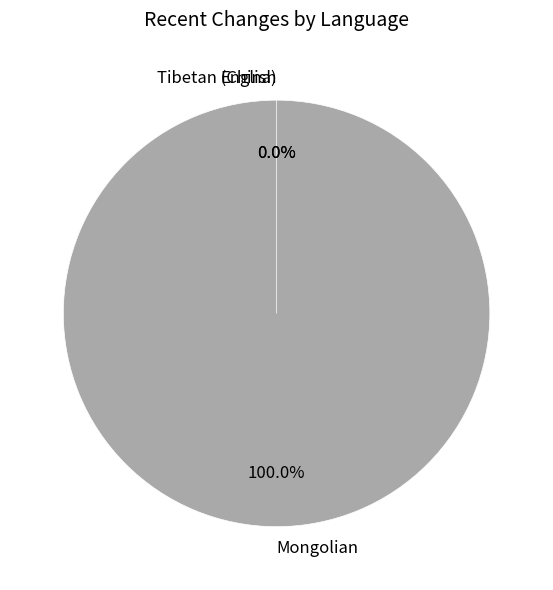

True or false: Mongolian accounts for 100% of the total.

True